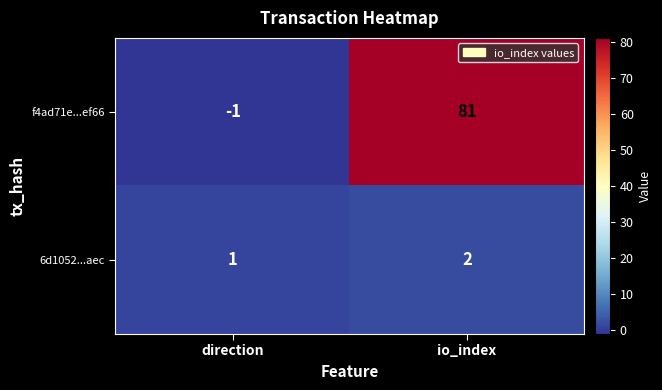

What is the difference between the highest and lowest values at io_index?

79